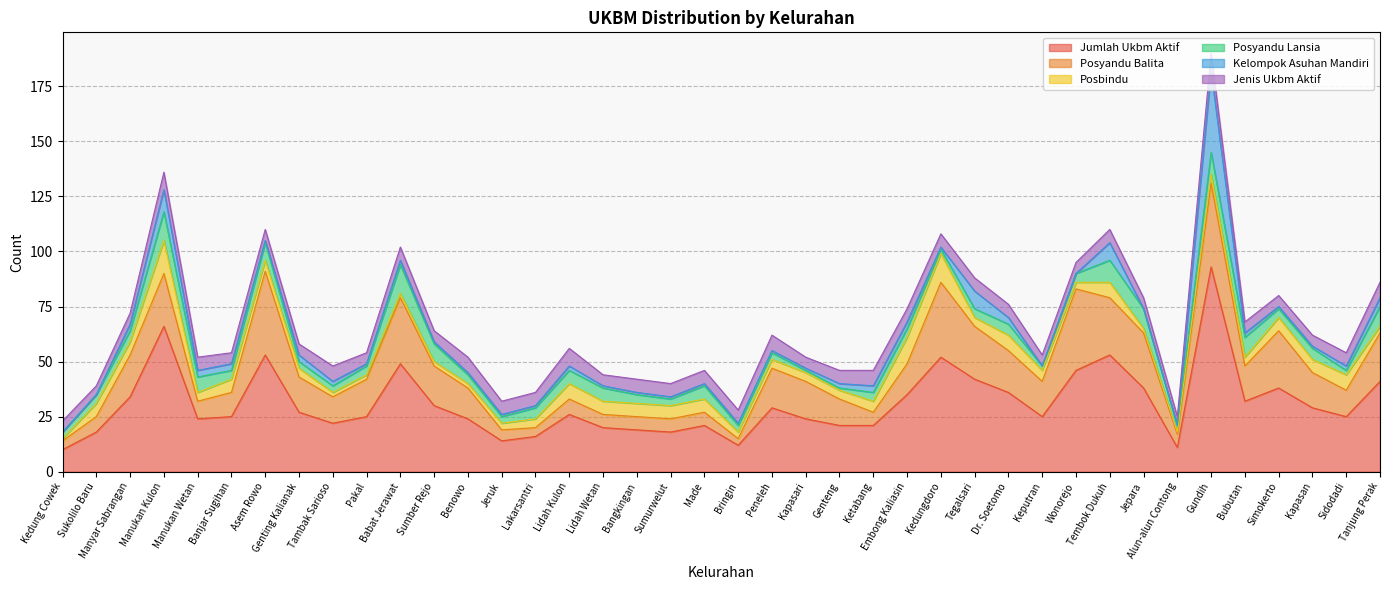

Does the chart have visible grid lines?

Yes